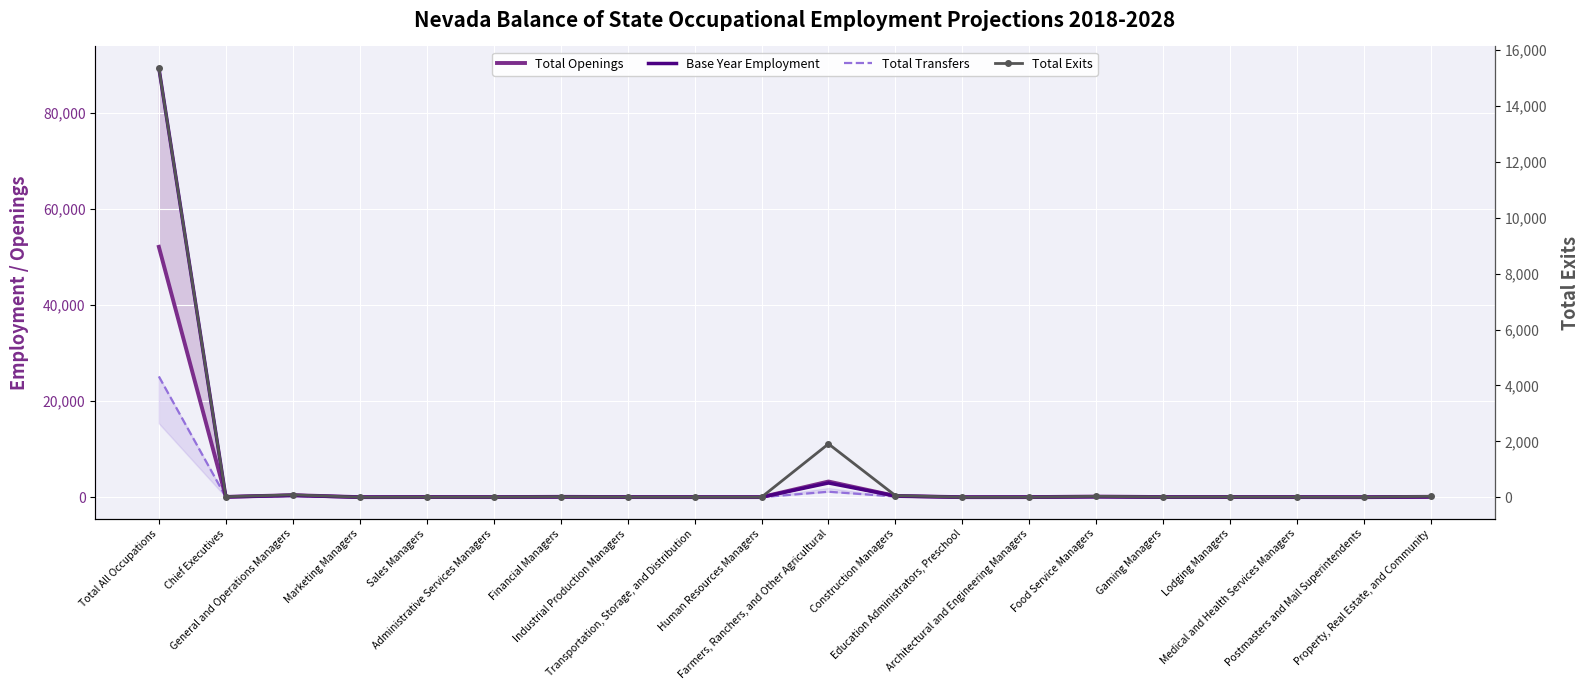

Reading left to right, transcribe all the data shown in this chart.

Total Openings: 52066	65	430	16	35	28	82	31	25	21	3266	259	12	22	142	35	36	29	8	85
Total Transfers: 25122	36	274	10	24	15	47	19	17	12	1142	146	6	13	90	24	25	16	6	36
Base Year Employment: 89276	76	382	13	33	25	76	35	28	18	2965	261	10	21	98	28	35	26	12	83
Total Exits: 15358	21	87	3	7	8	18	8	6	5	1910	60	3	4	33	8	11	7	3	34